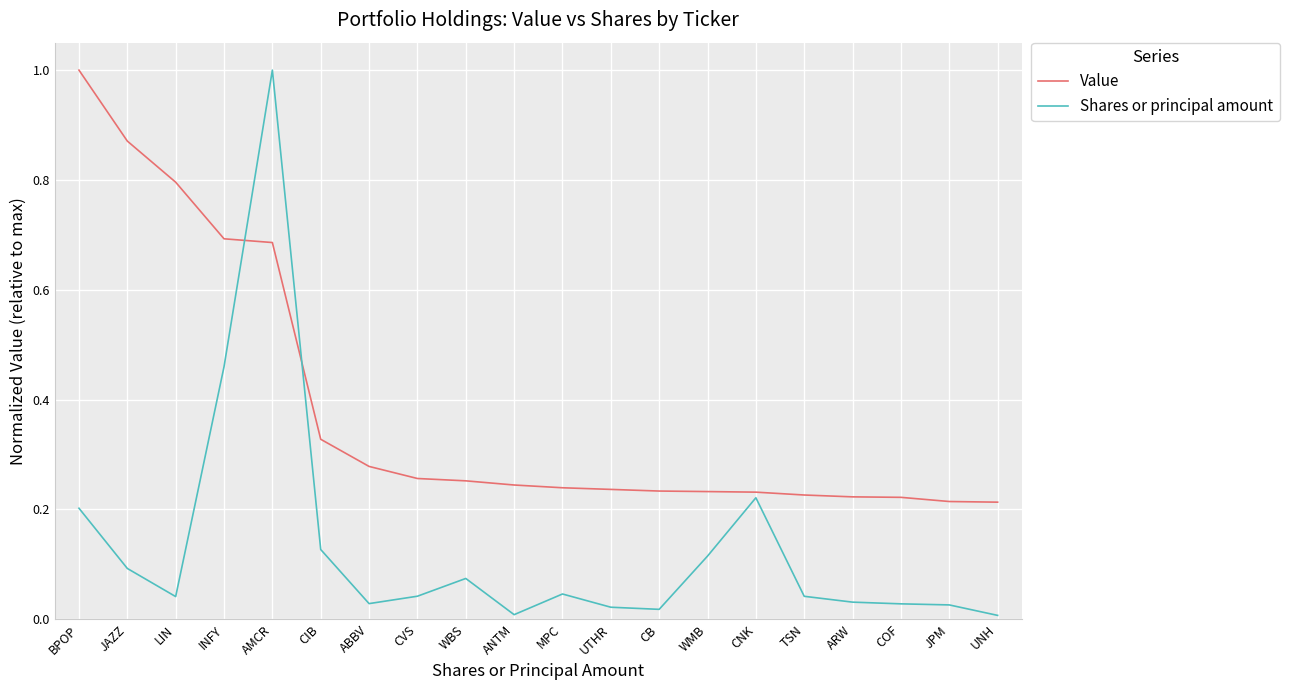

Is it true that Value equals 0.3 at WMB?

False